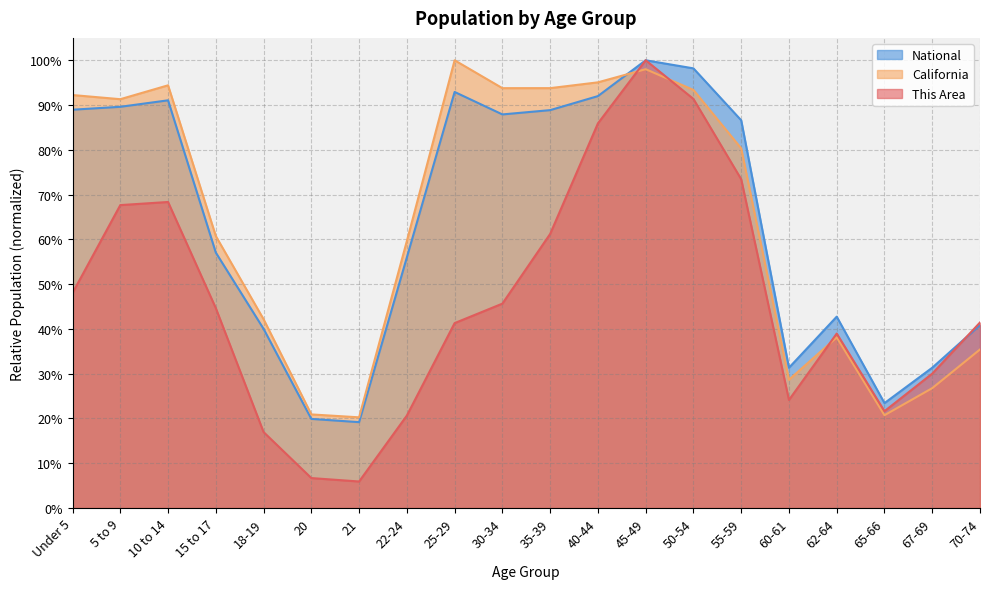

What are all the series names shown in the legend?

National, California, This Area